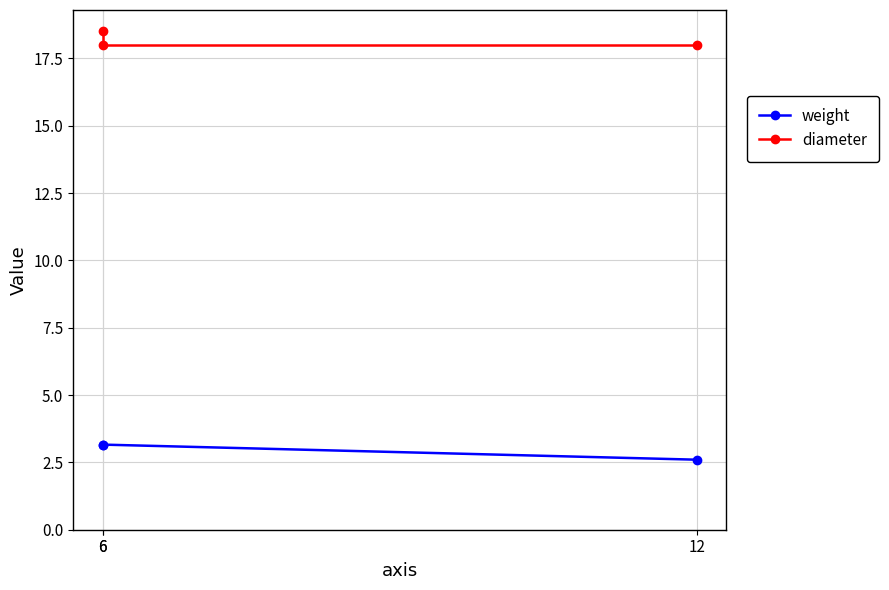

At 12, list the series in order from largest to smallest.

diameter, weight